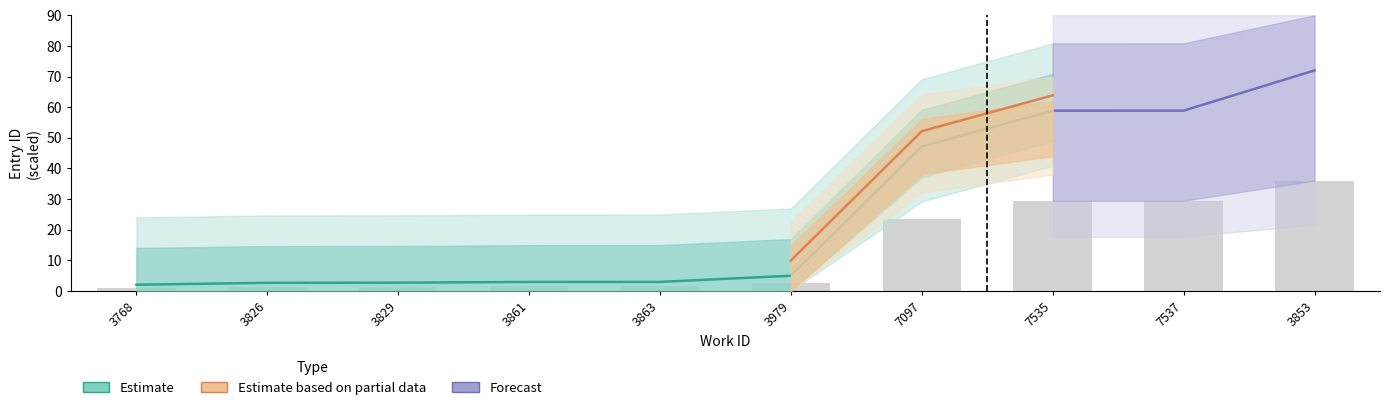

What is the label of the 3rd bar from the right?

7535